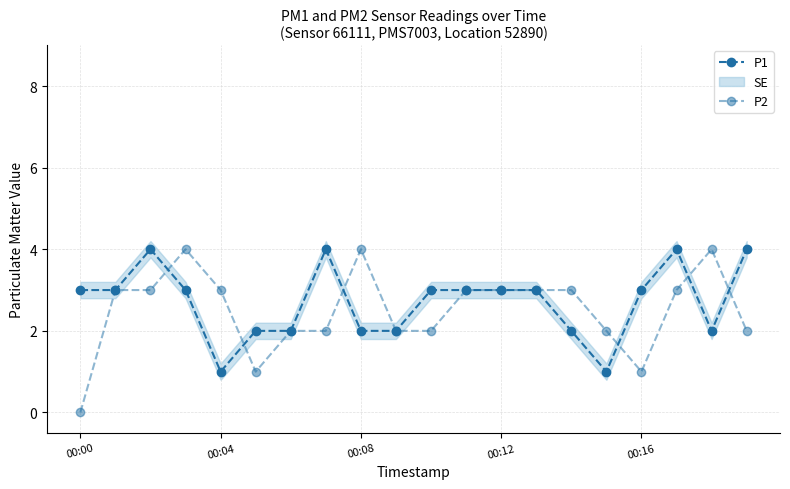

The P2 series shows 2 at 00:04. True or false?

False